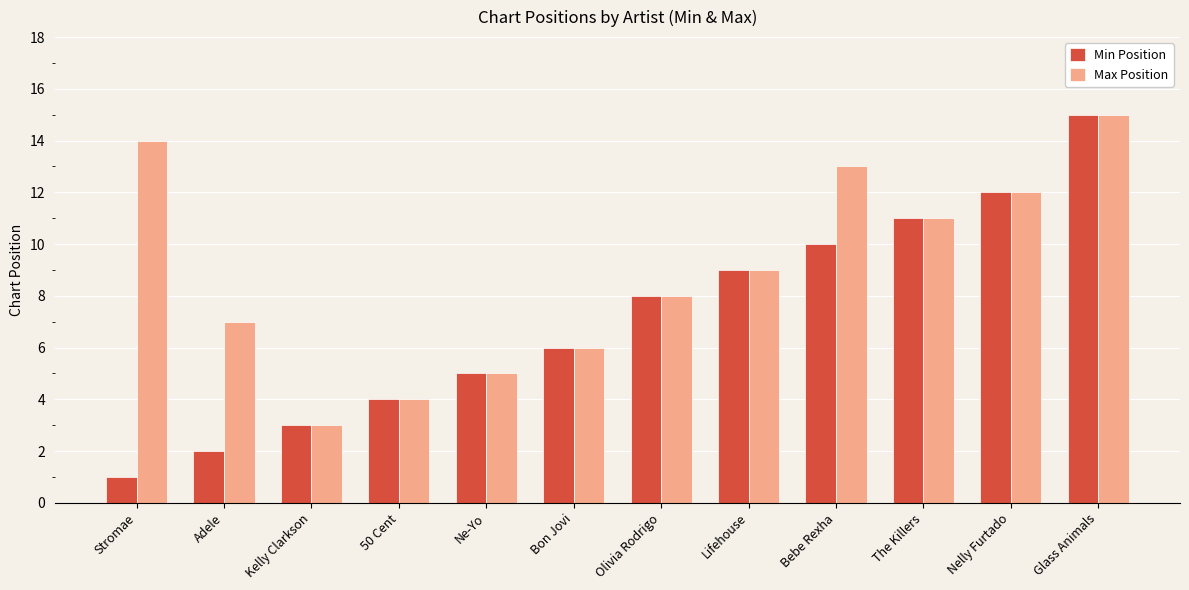

What is the sum of the Min Position values at Lifehouse and Adele?

11